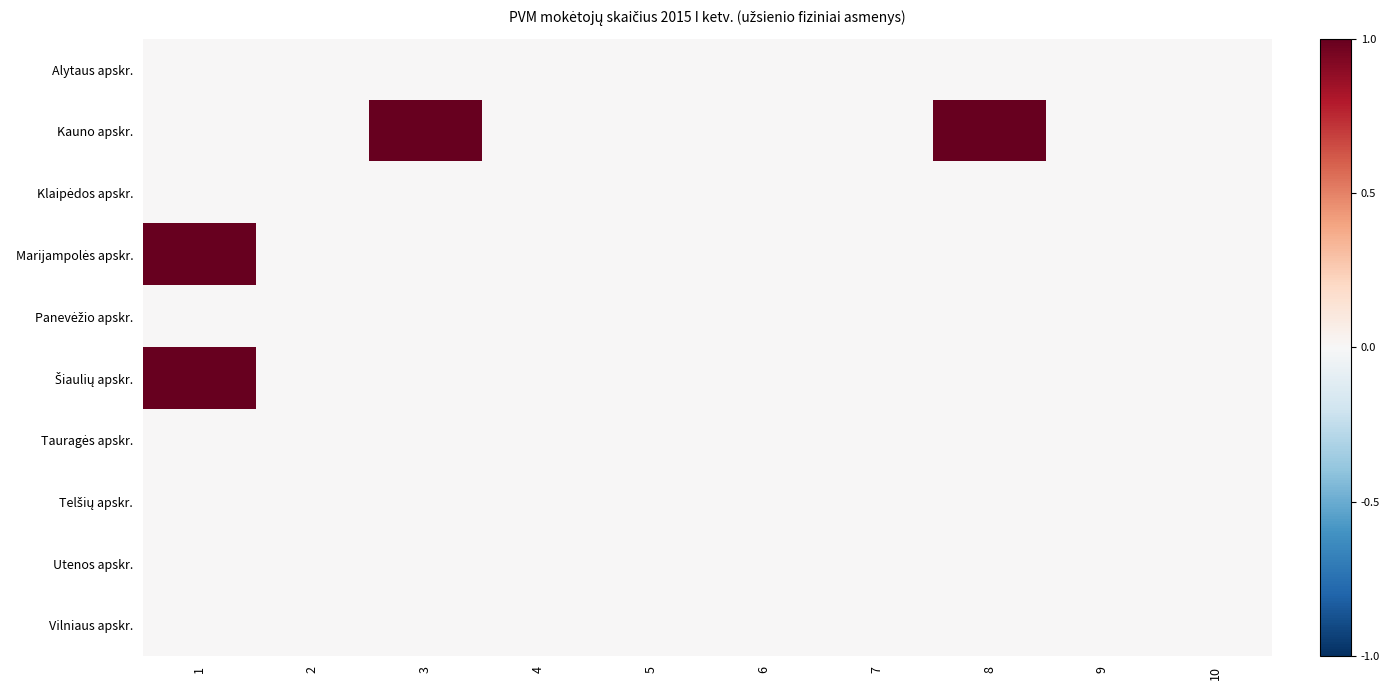

List the series in order of their peak value, highest first.

Kauno apskr., Marijampolės apskr., Šiaulių apskr., Alytaus apskr., Klaipėdos apskr., Panevėžio apskr., Tauragės apskr., Telšių apskr., Utenos apskr., Vilniaus apskr.